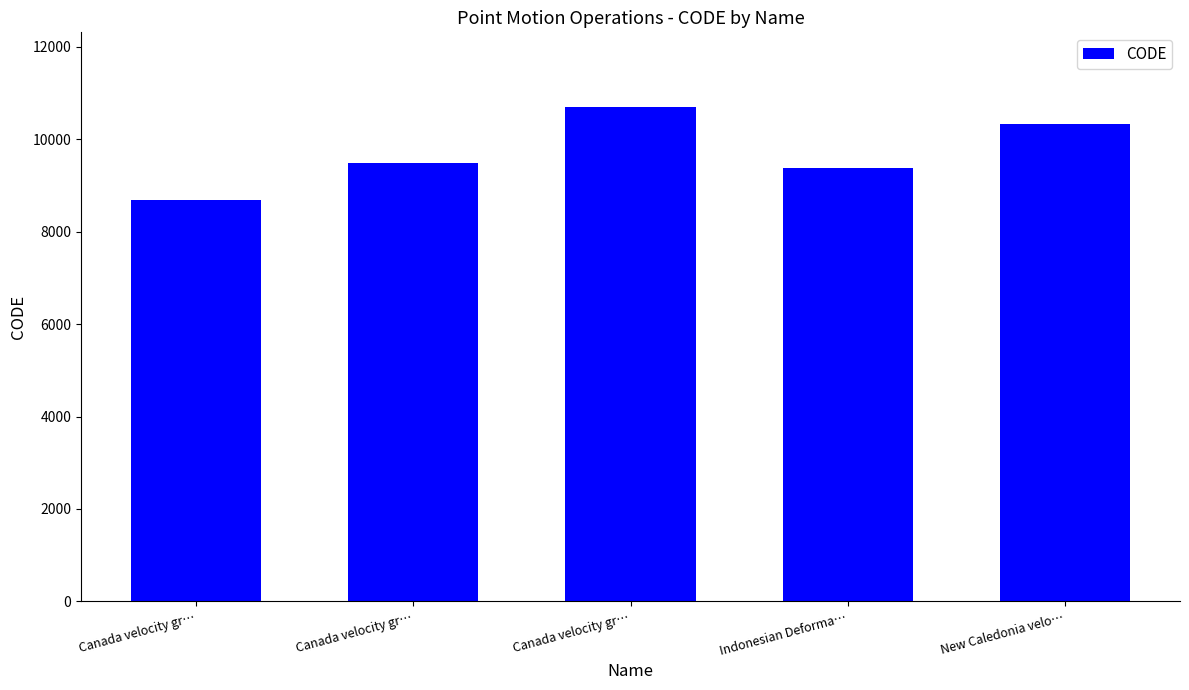

What is the label of the 5th bar from the left?

New Caledonia velo…